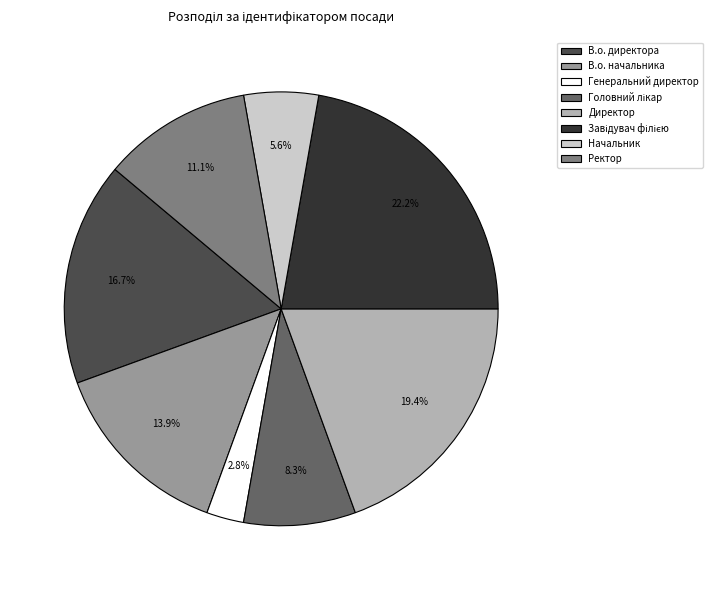

Between Ректор and Директор, which is larger?

Директор